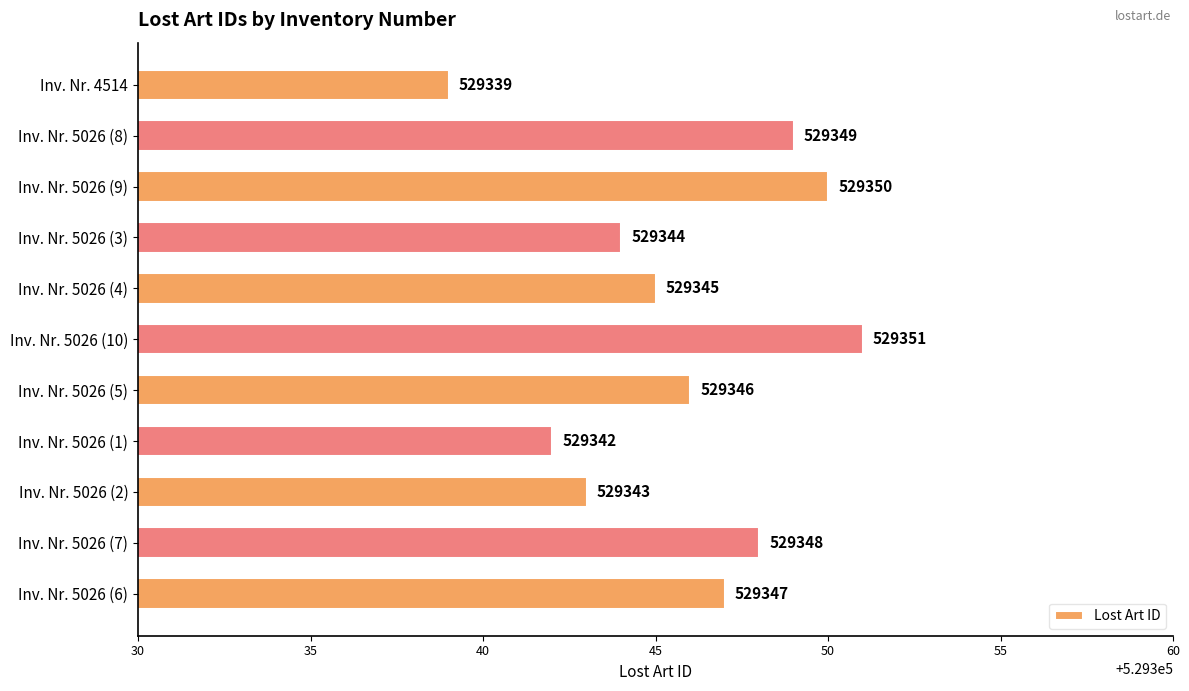

Rank the categories by value from lowest to highest.

Inv. Nr. 4514, Inv. Nr. 5026 (1), Inv. Nr. 5026 (2), Inv. Nr. 5026 (3), Inv. Nr. 5026 (4), Inv. Nr. 5026 (5), Inv. Nr. 5026 (6), Inv. Nr. 5026 (7), Inv. Nr. 5026 (8), Inv. Nr. 5026 (9), Inv. Nr. 5026 (10)